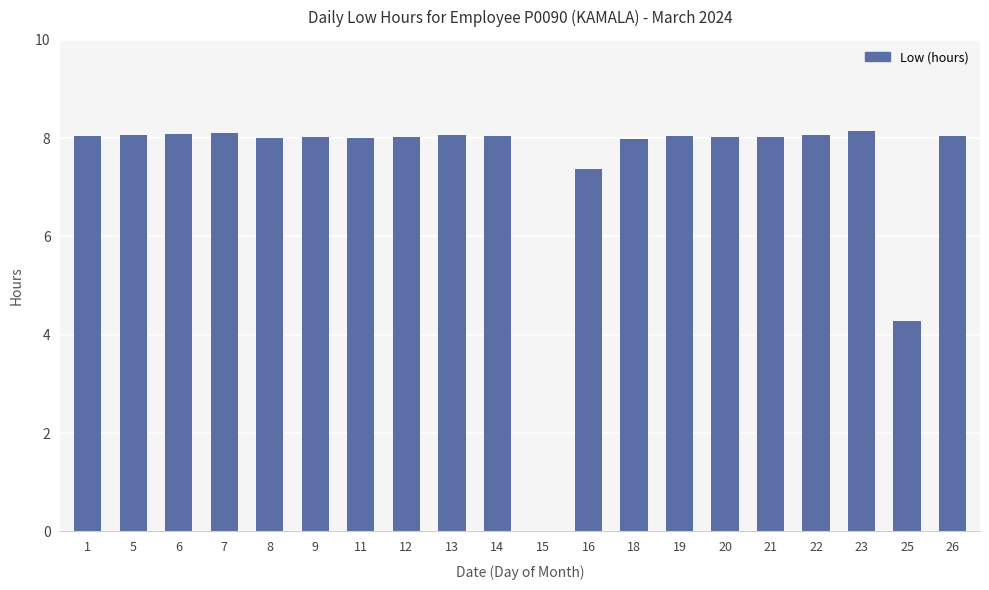

What is the ratio of the value at 19 to the value at 25?

1.9